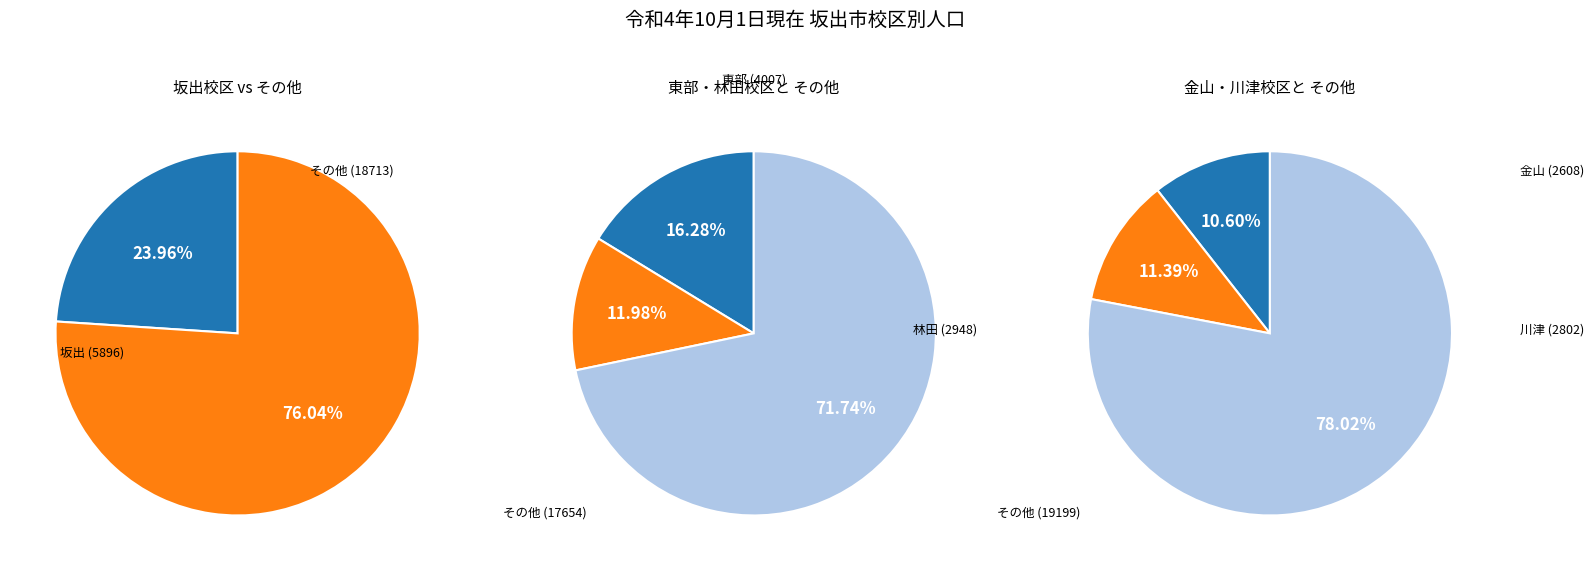

To the nearest percent, what portion does 坂出 represent?

24%